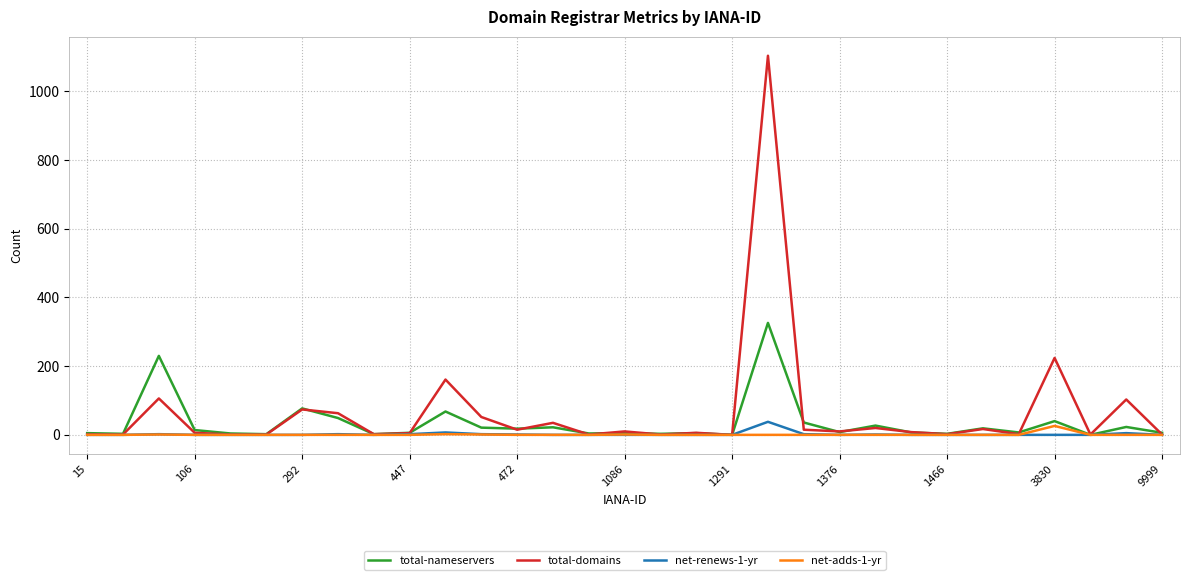

How many lines are shown in the chart?

4